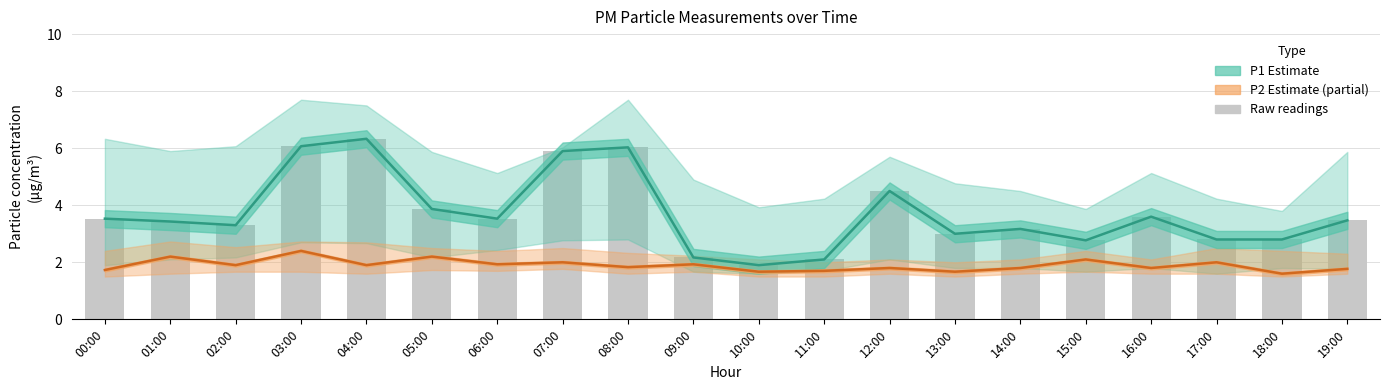

Which series has the largest range (max minus min)?

P1 estimate